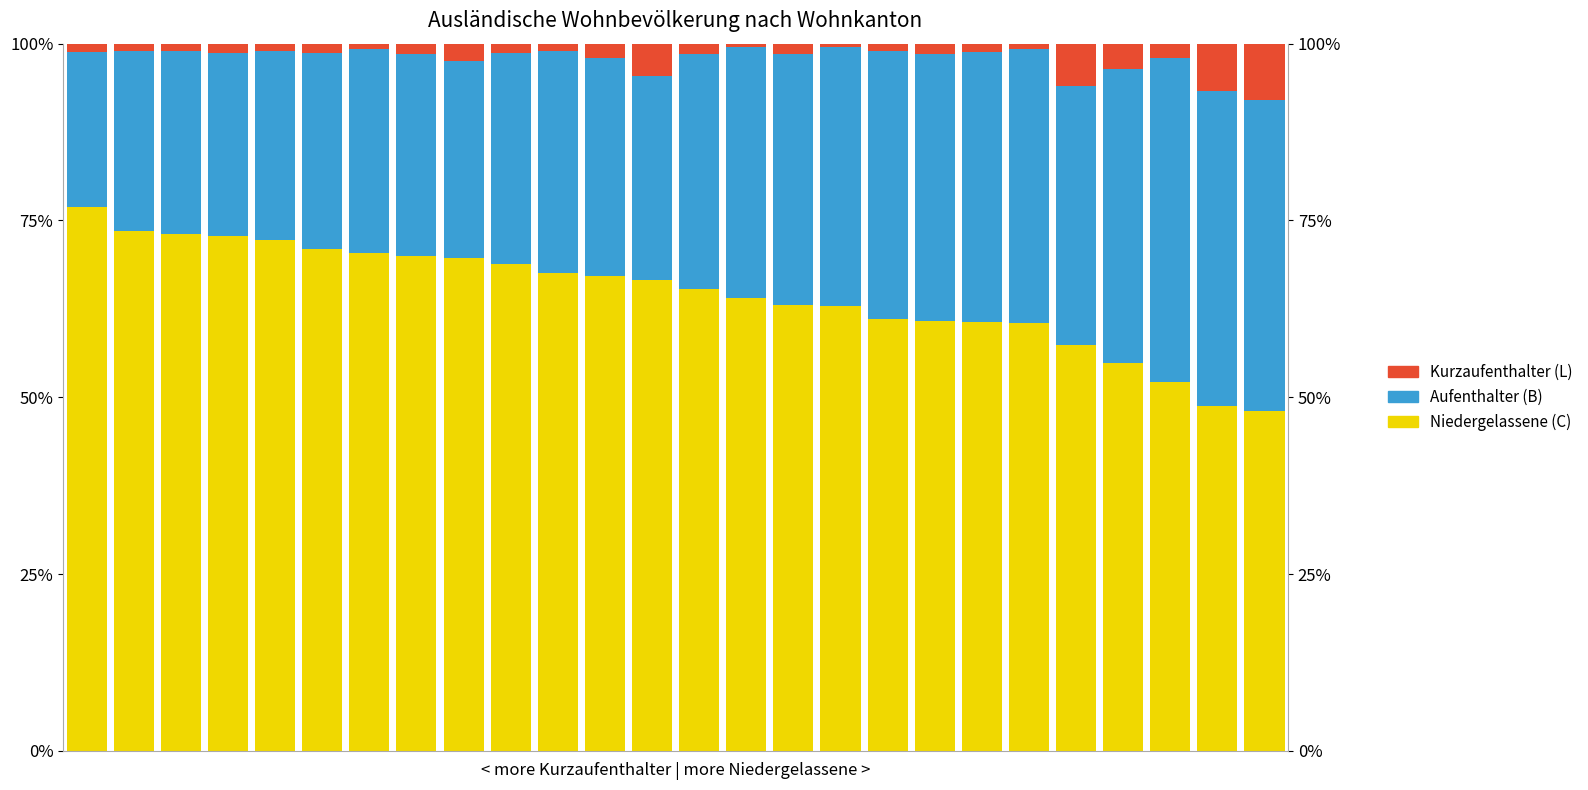

What are all the series names shown in the legend?

Niedergelassene (C), Aufenthalter (B), Kurzaufenthalter (L)